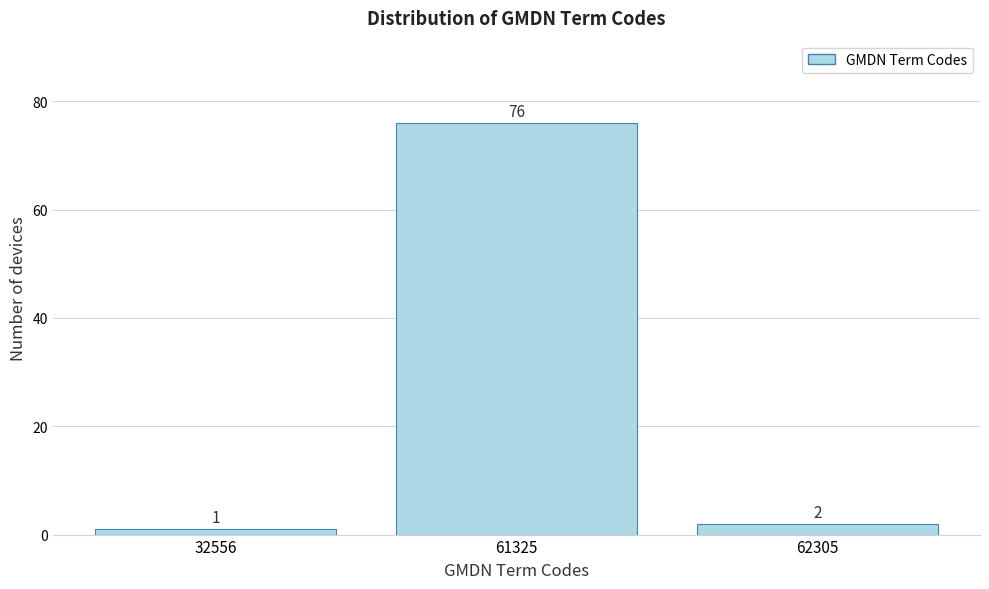

Reading right to left, extract all data points from this chart.

62305=2	61325=76	32556=1